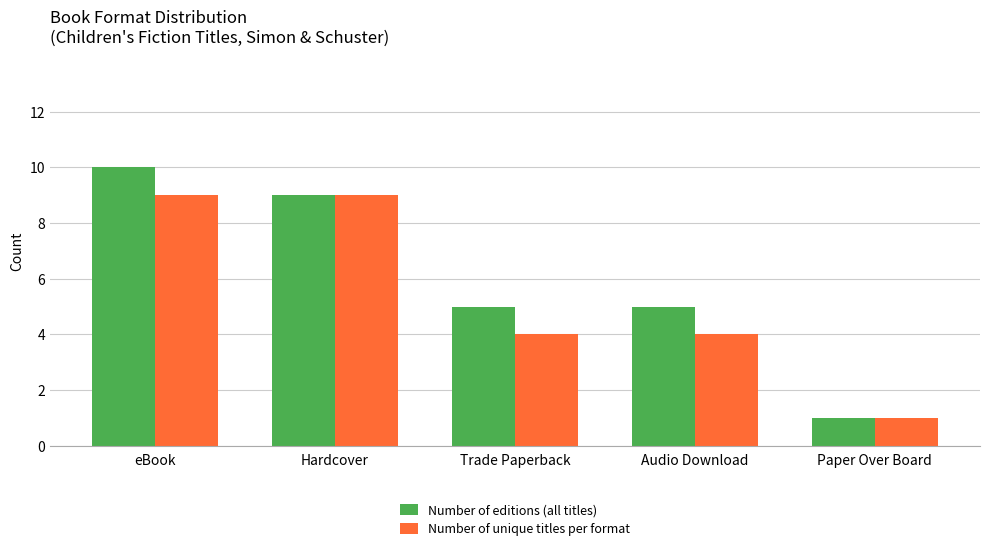

What is the difference between the highest and lowest values at Audio Download?

1